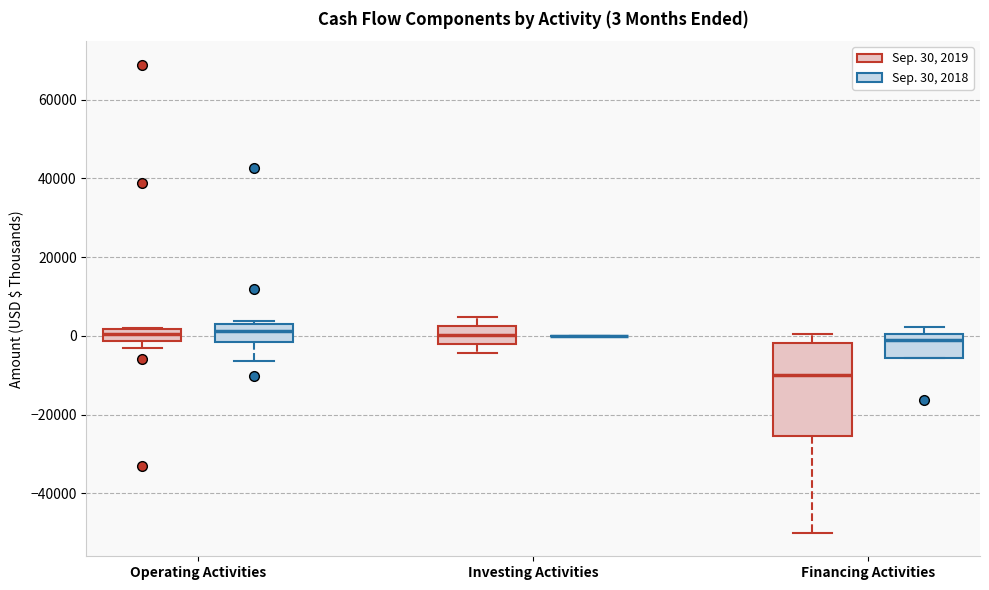

Comparing the boxes themselves (not the whiskers), which one is the tallest?

Financing Activities (Sep. 30, 2019)